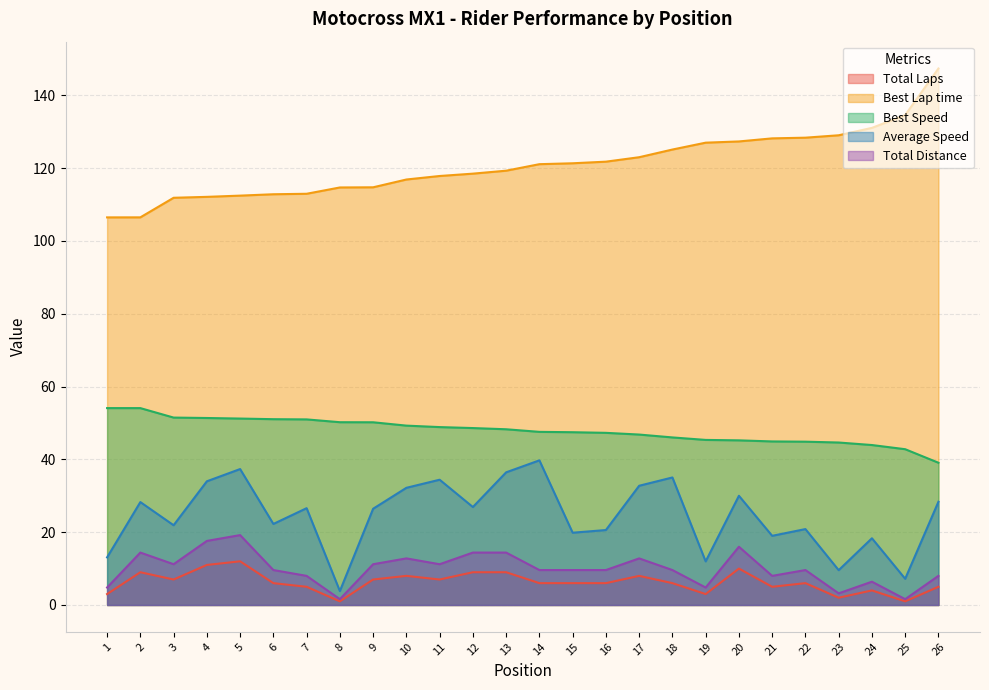

What is the greatest value displayed?

147.4